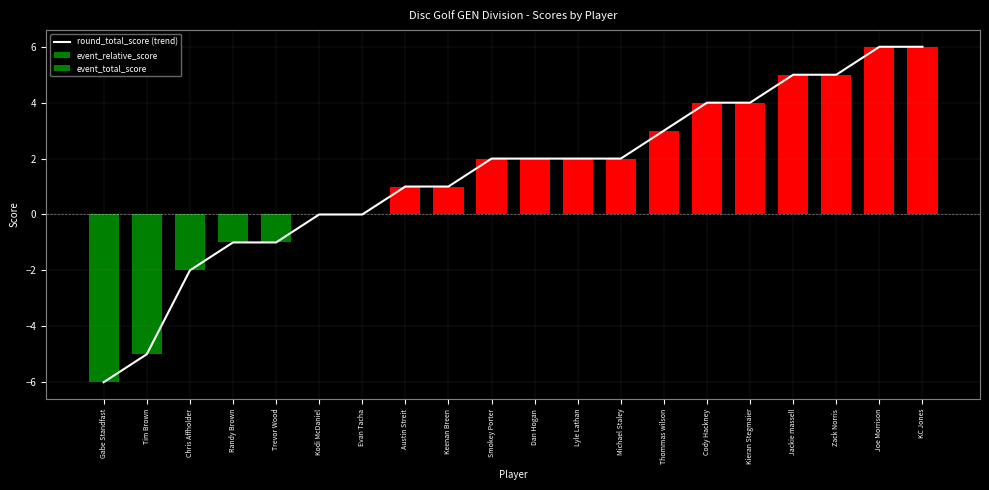

How many values in round_total_score (trend) are below zero?

5